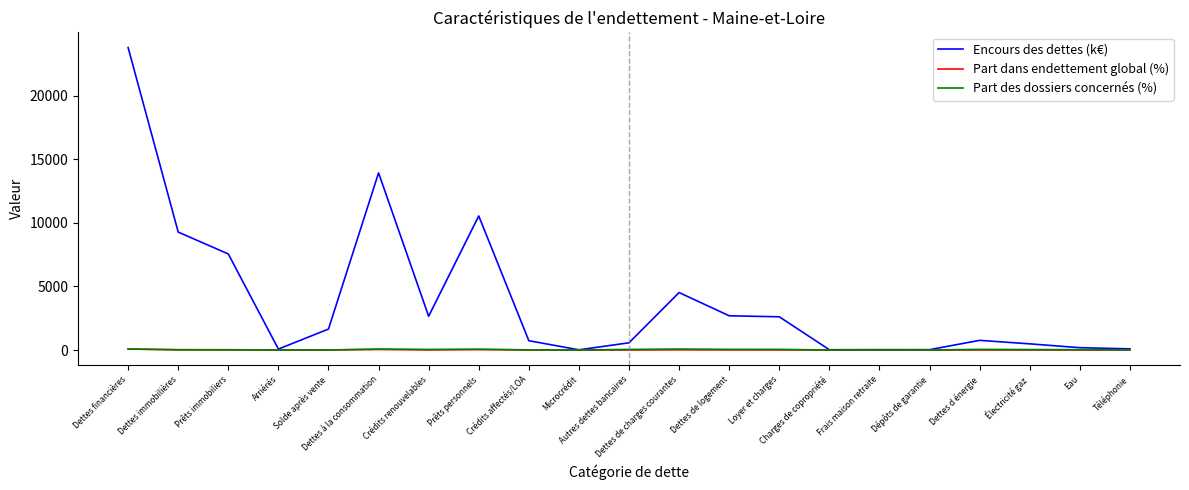

Which series has the largest range (max minus min)?

Encours des dettes (k€)